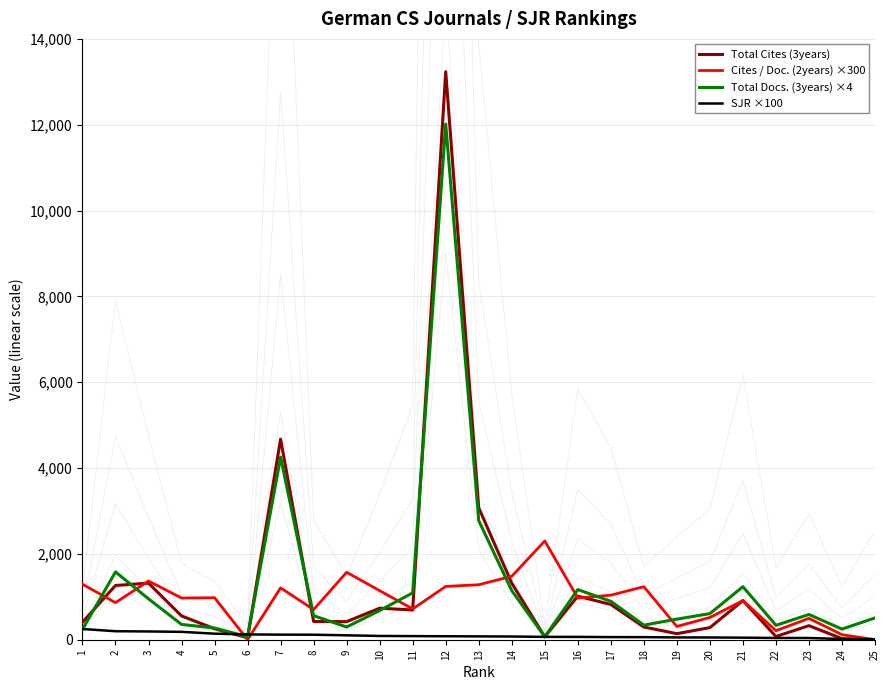

How many lines are shown in the chart?

4